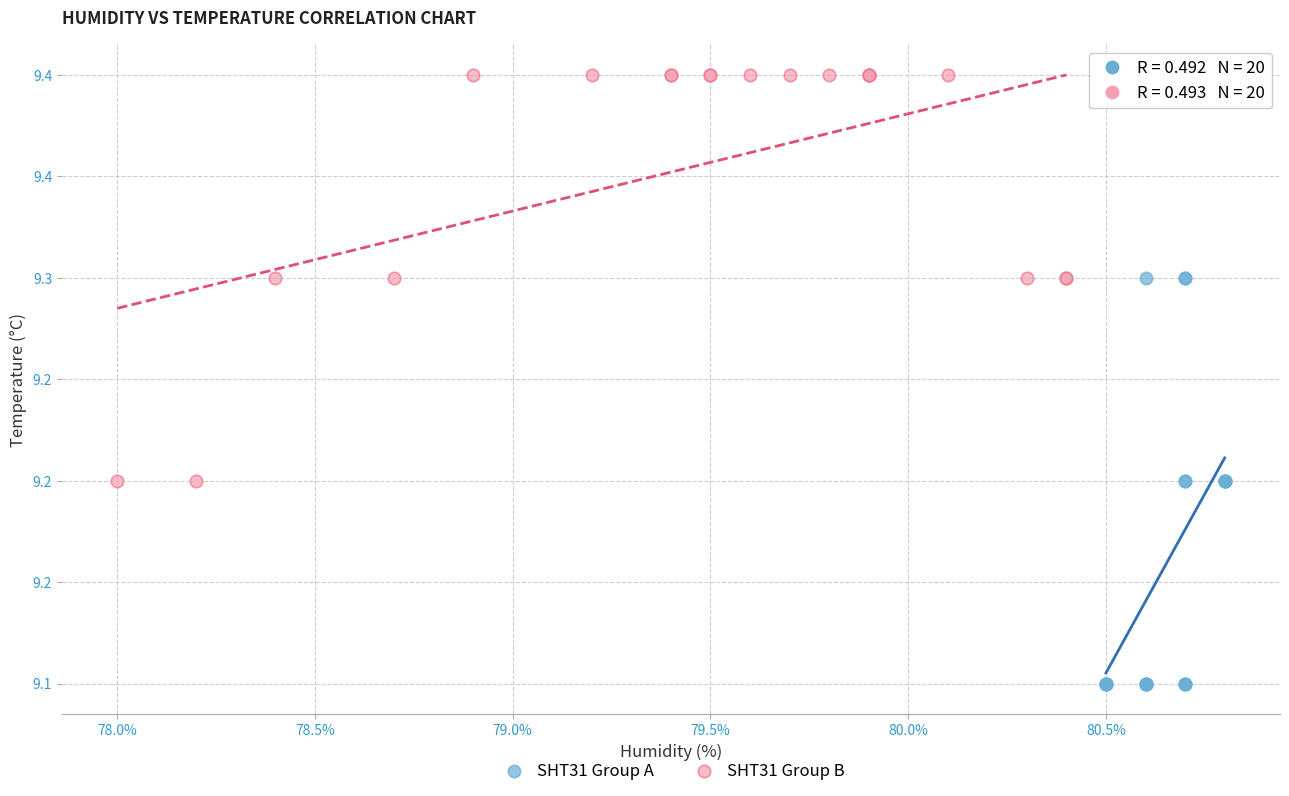

What are all the series names shown in the legend?

SHT31 Group A, SHT31 Group B